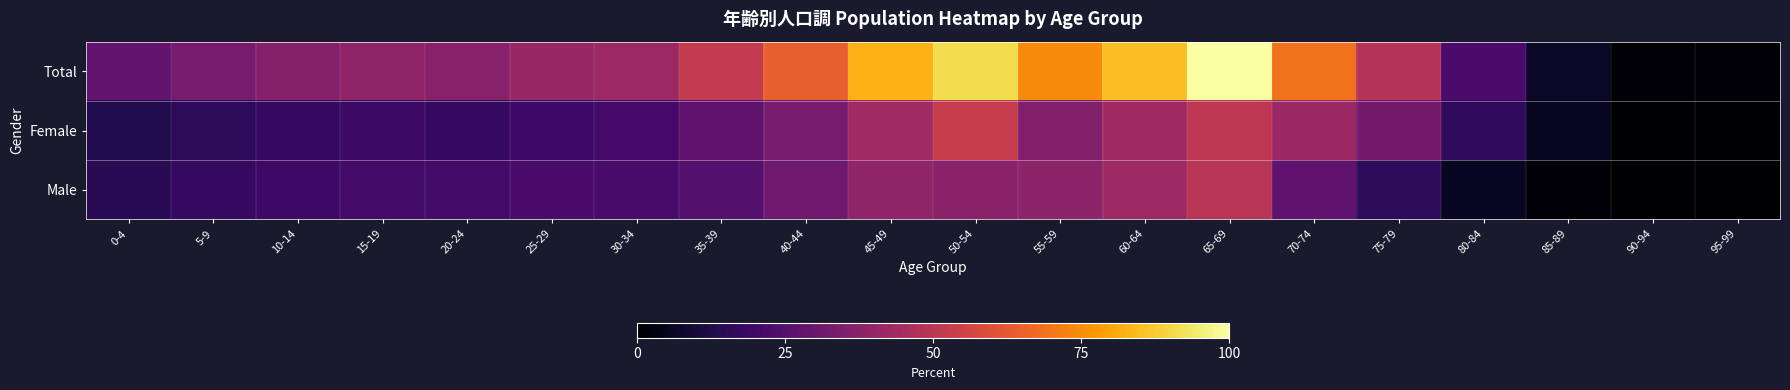

At how many categories does at least one series exceed 10?

17